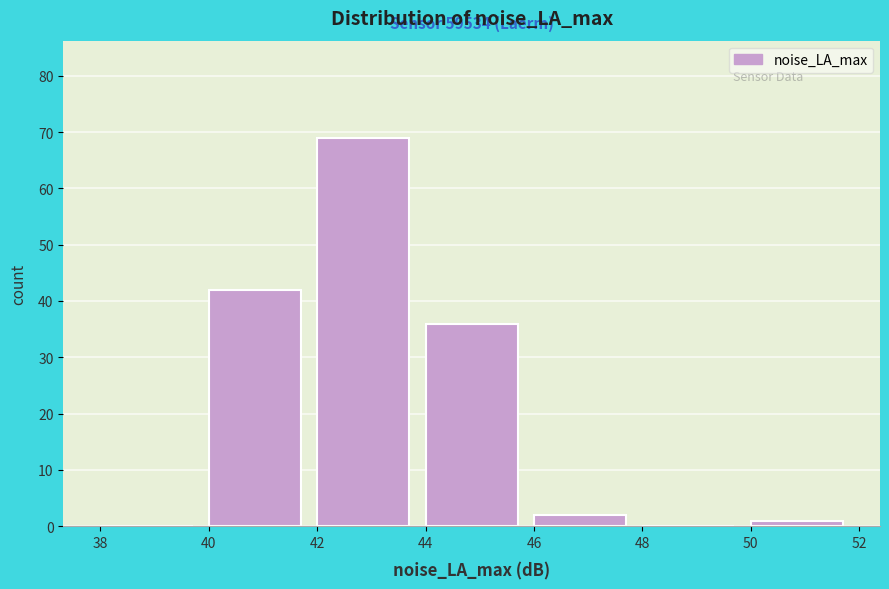

Over which range of the x-axis is the bar tallest?

42 to 44